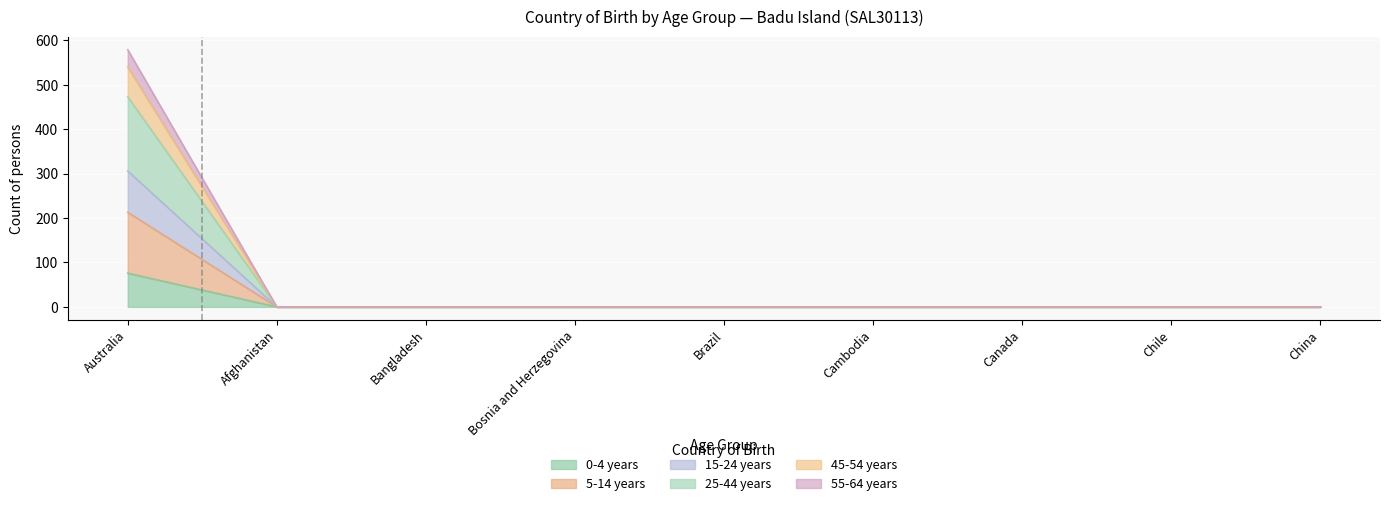

True or false: 25-44 years and 0-4 years intersect in this chart.

False